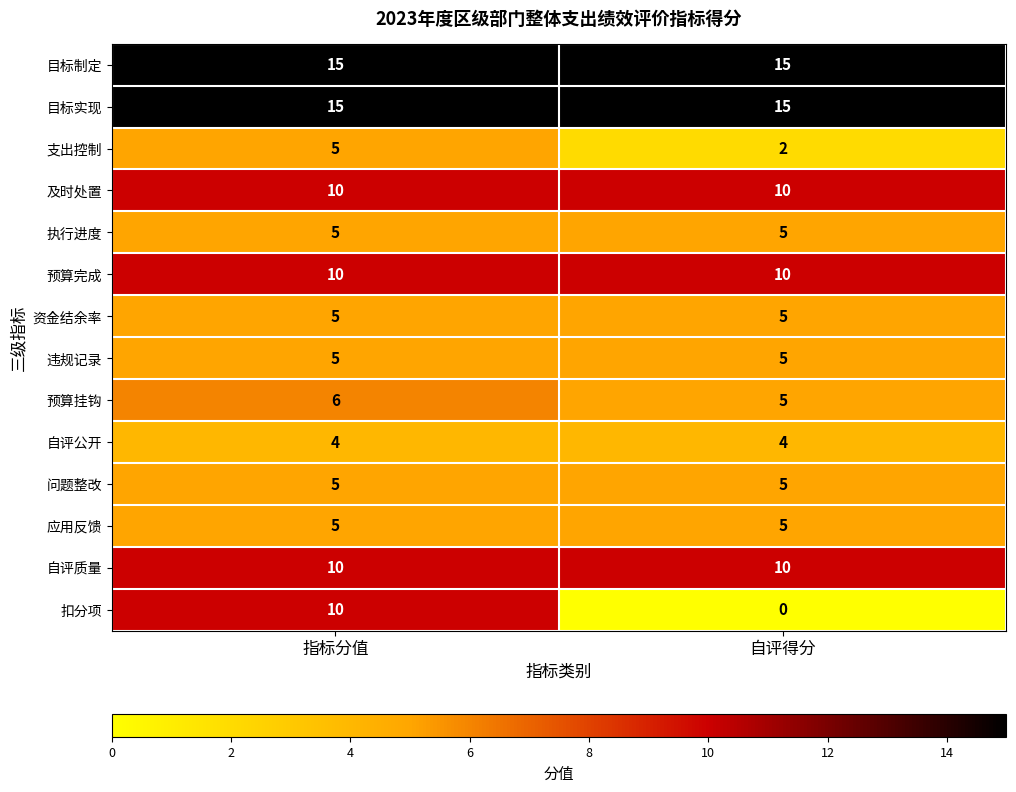

Which series has the widest spread of values?

扣分项